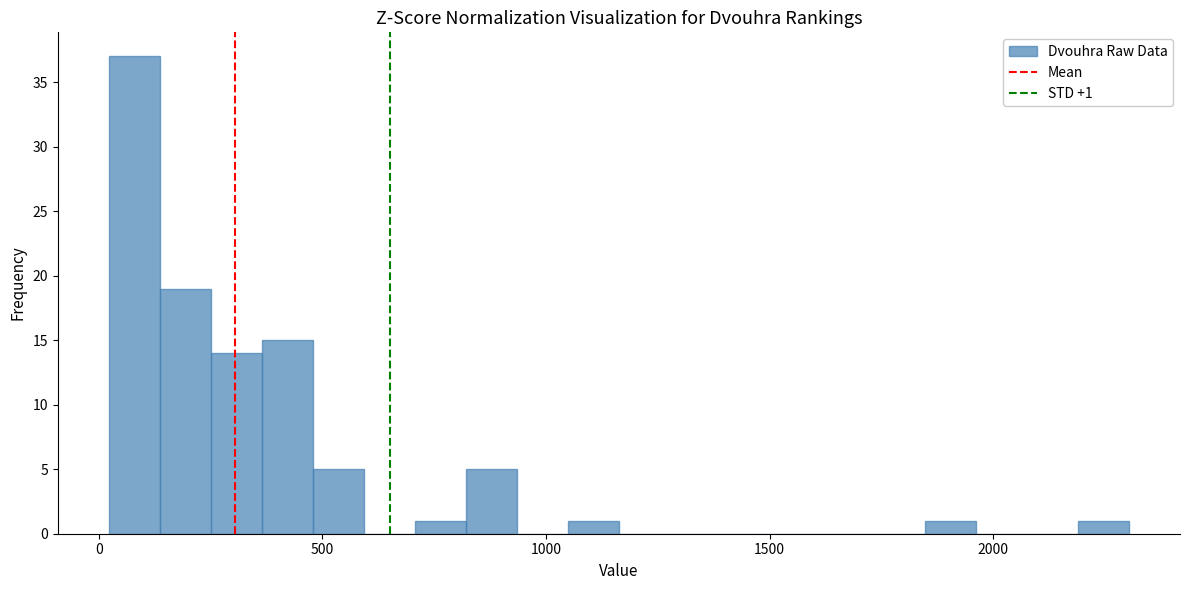

Read against the x-axis, roughly where is the centre of the tallest bar?

100